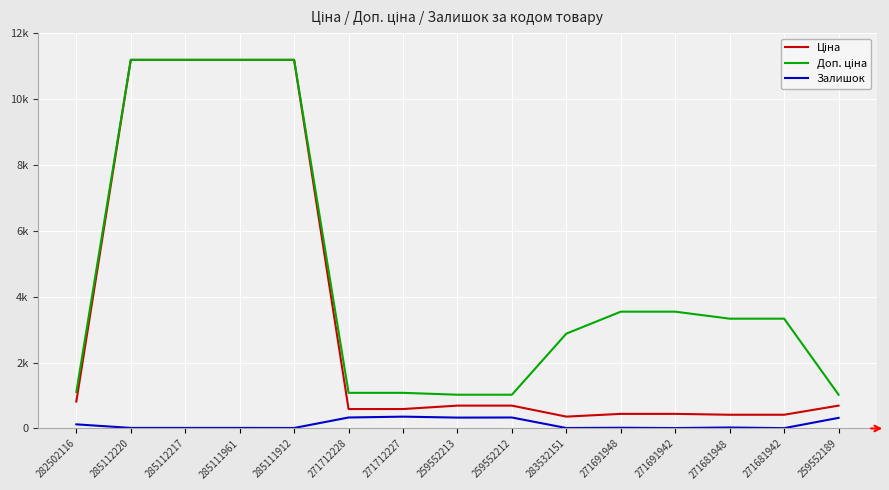

Does the chart have visible grid lines?

Yes